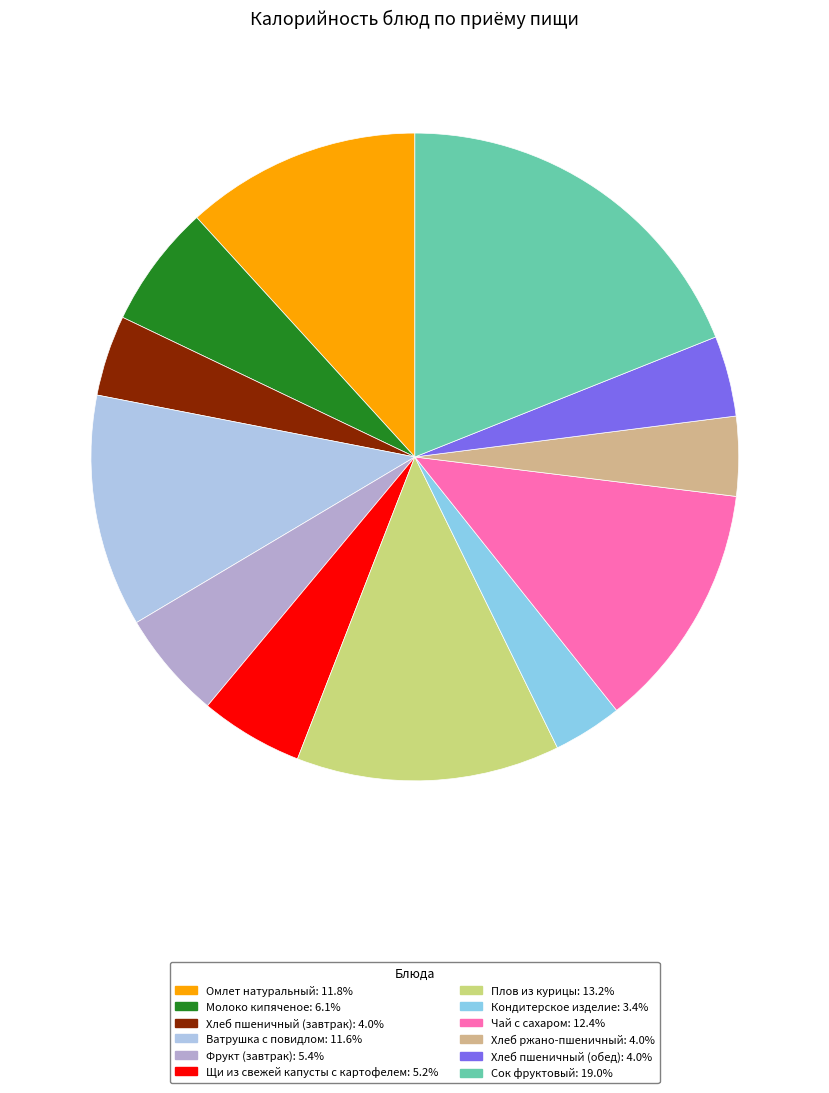

To the nearest percent, what portion does Сок фруктовый represent?

19%